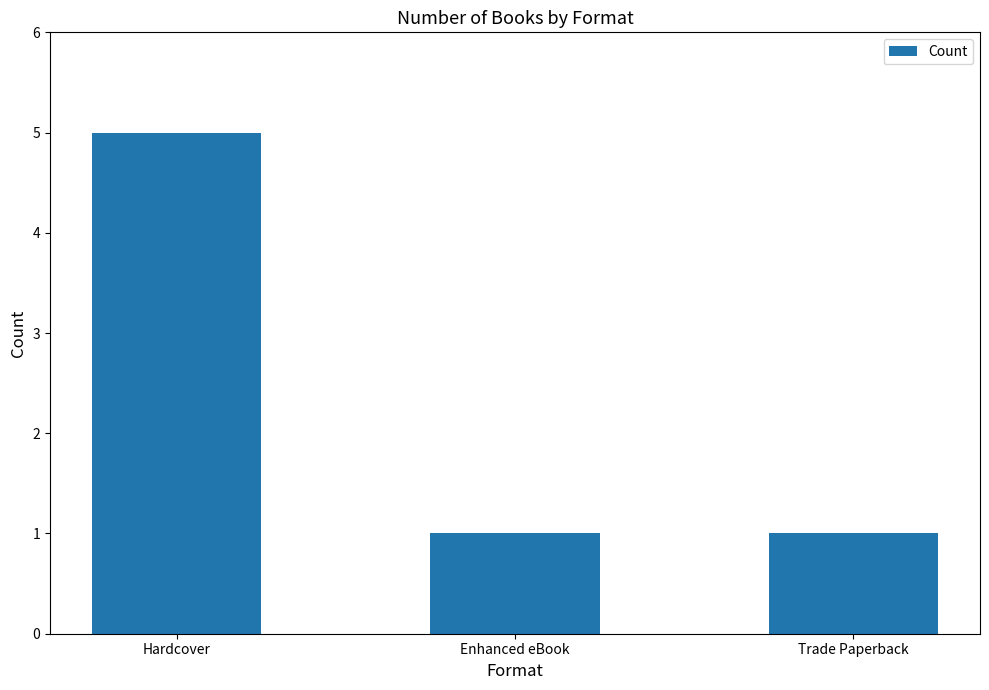

At which category does the chart reach its peak across all series?

Hardcover